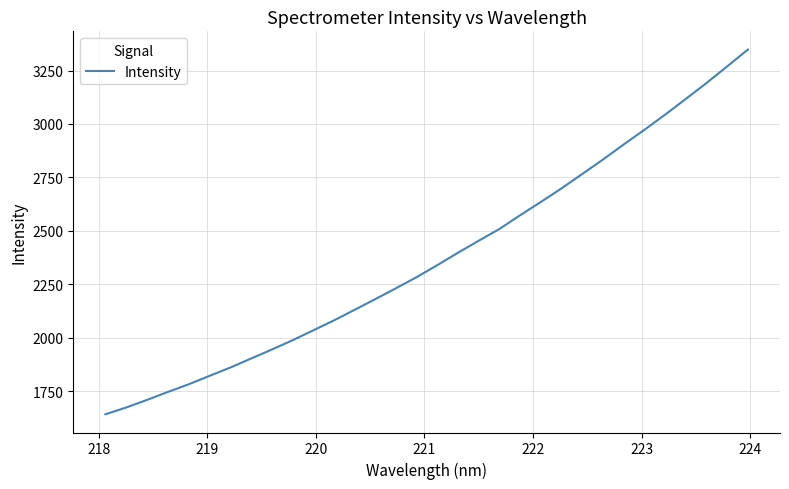

What is the difference between the maximum and minimum values?

1707.1